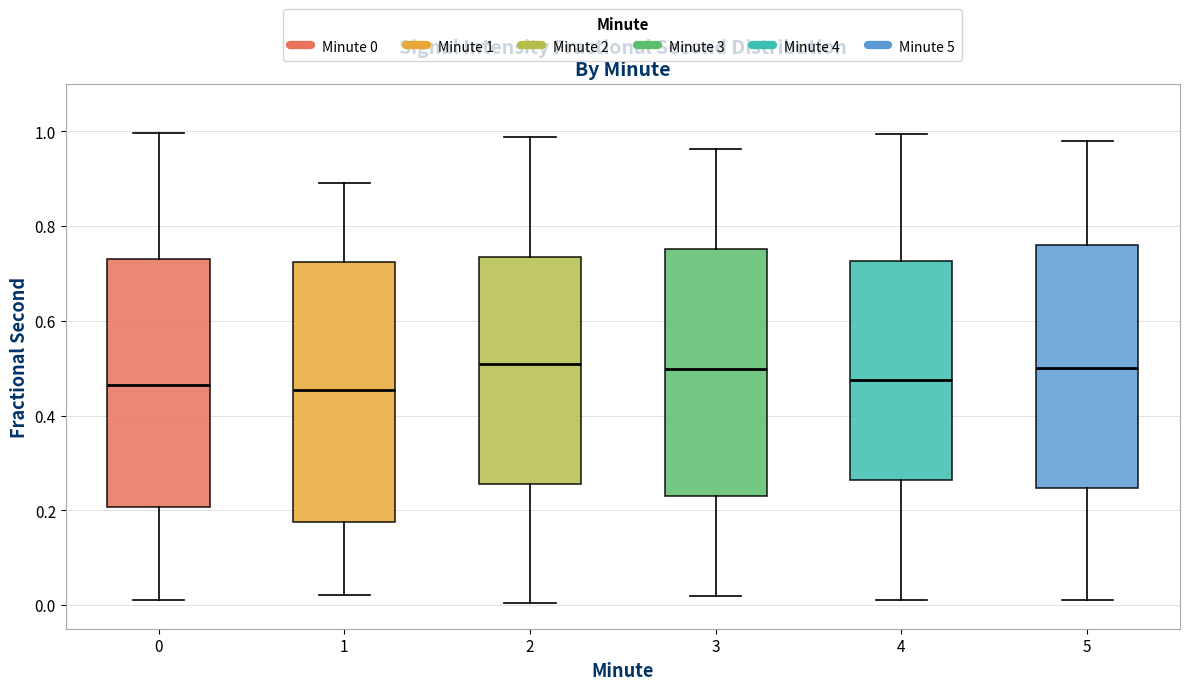

Where does the upper whisker of the box at x = 0 end on the y-axis? The values are not printed on the chart, so give them approximately, as read against the axis.

1.00